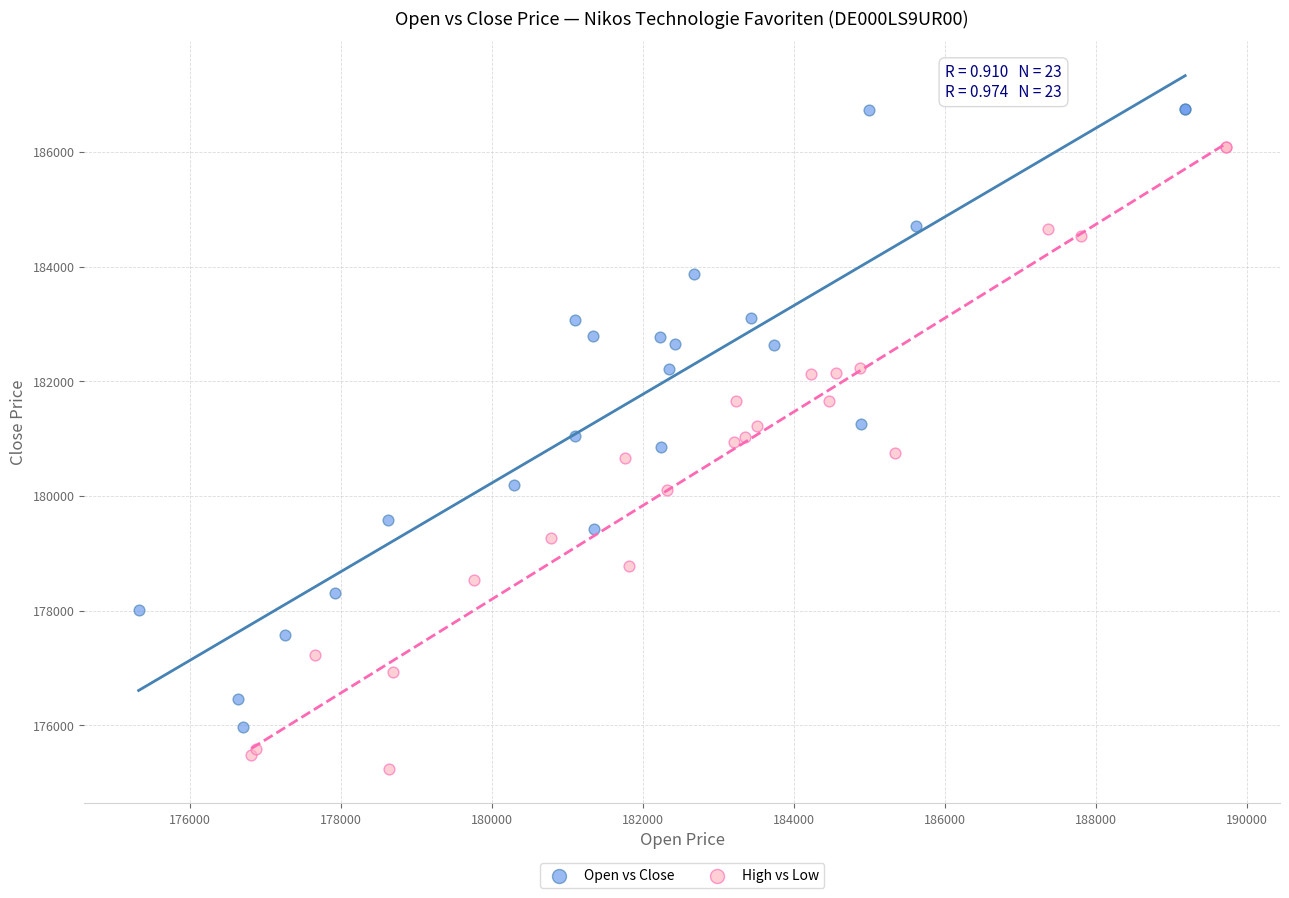

Which series reaches the minimum Y coordinate?

High vs Low